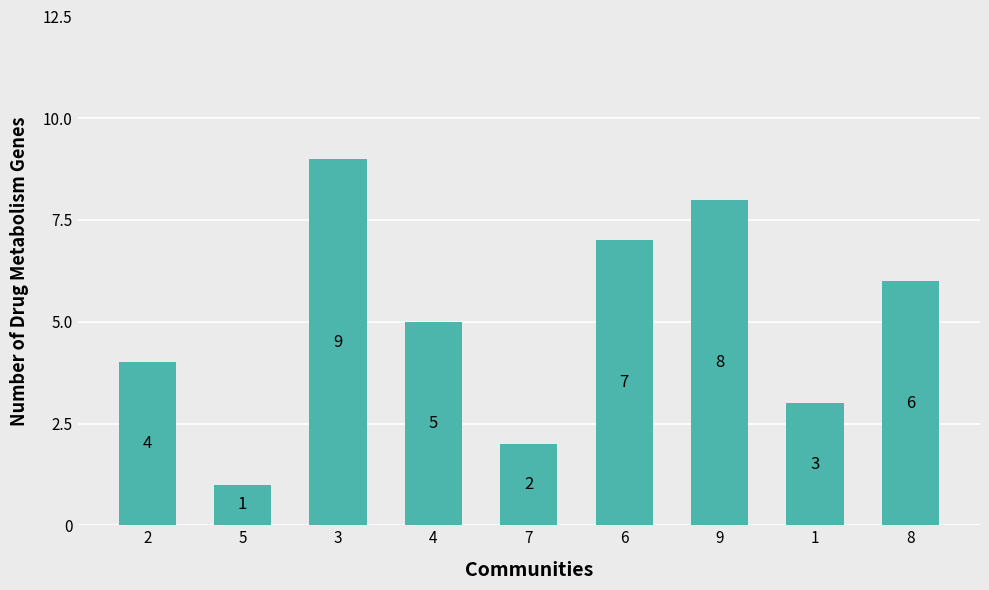

How many series are shown in this chart?

1